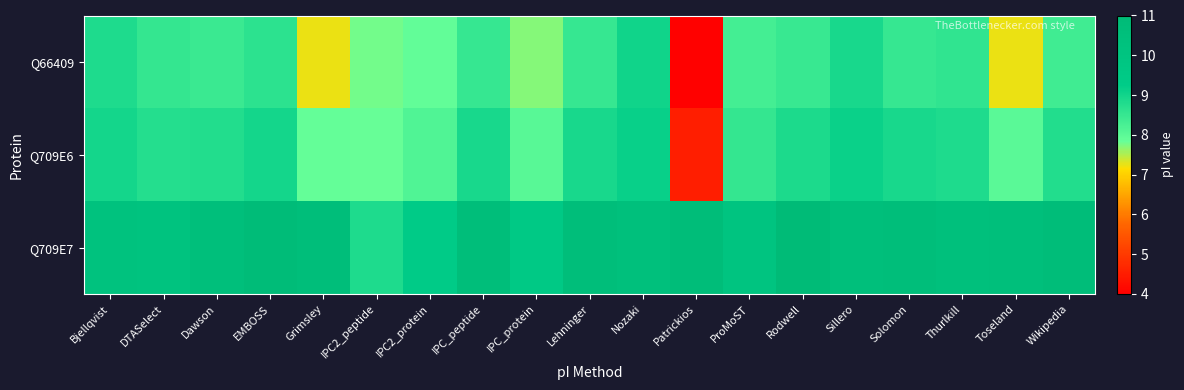

How many categories are shown in the chart?

19